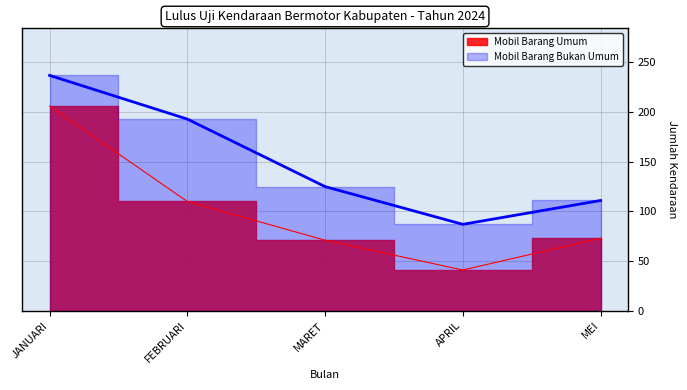

What is the spread (max minus min) of values at MARET?

54